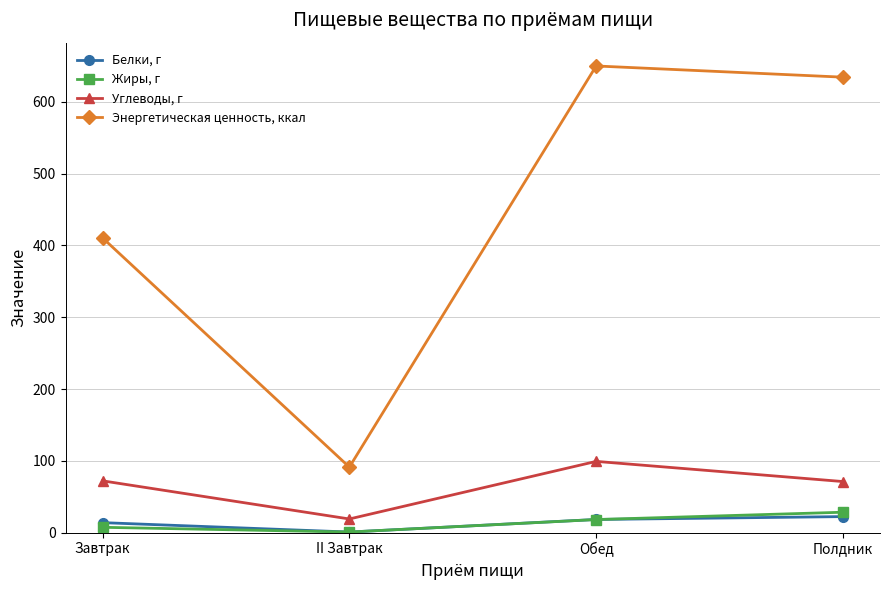

Which series has the largest range (max minus min)?

Энергетическая ценность, ккал